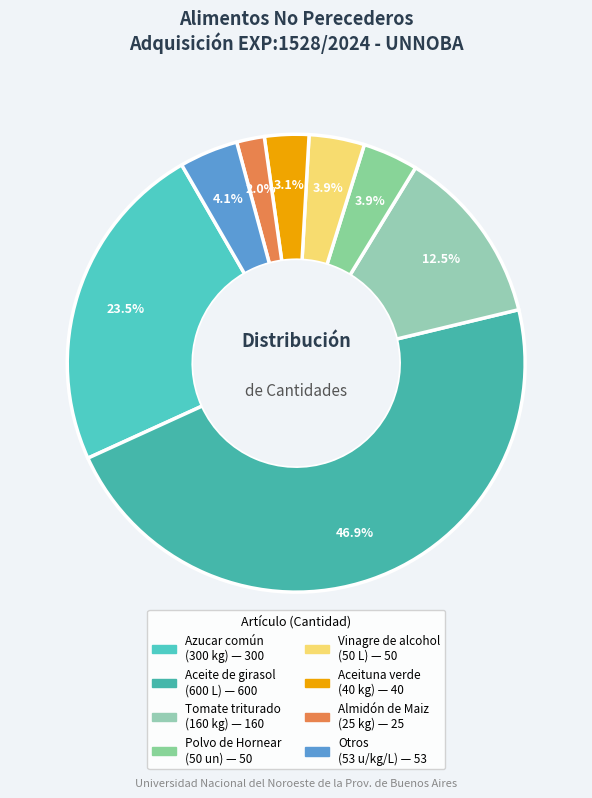

To the nearest percent, what is the difference between the largest and smallest slice percentages?

45%